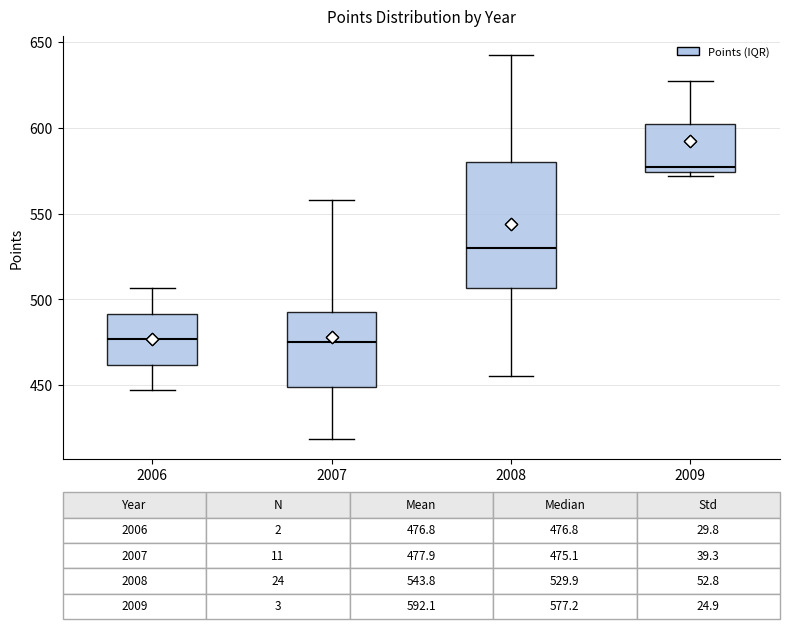

Comparing the boxes themselves (not the whiskers), which one is the tallest?

2008